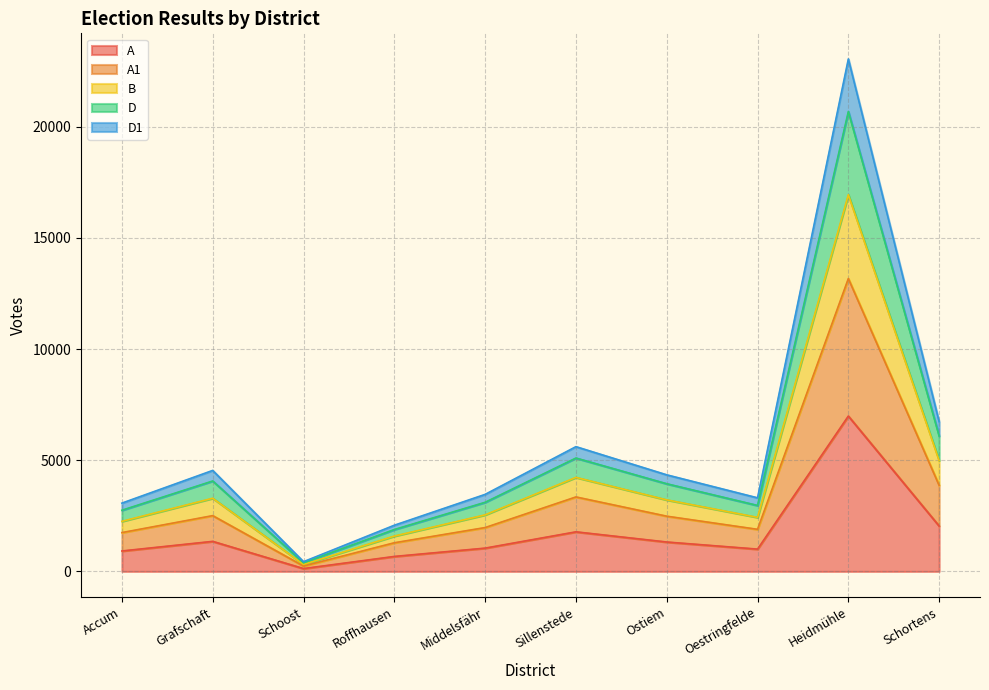

The value of A at Sillenstede is 1780. True or false?

True